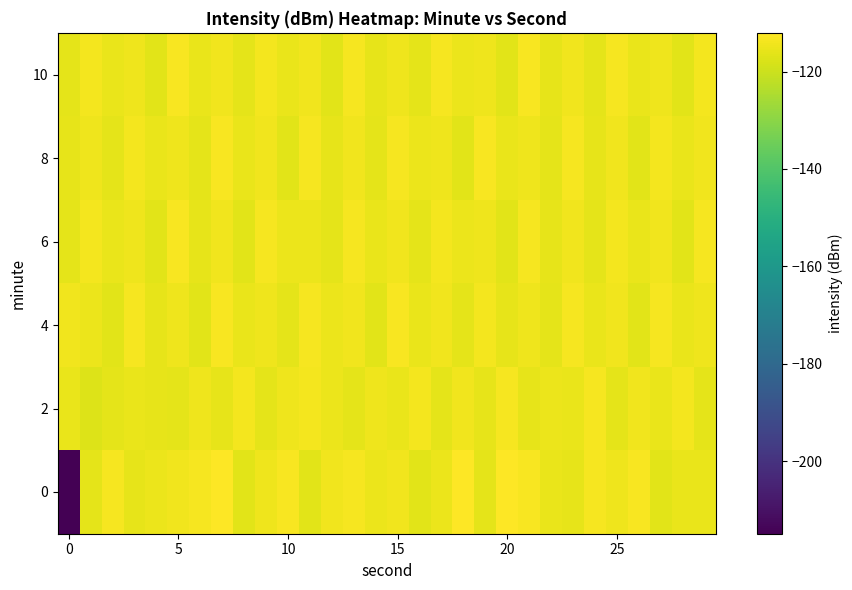

At which category is the sum across all series the highest?

7